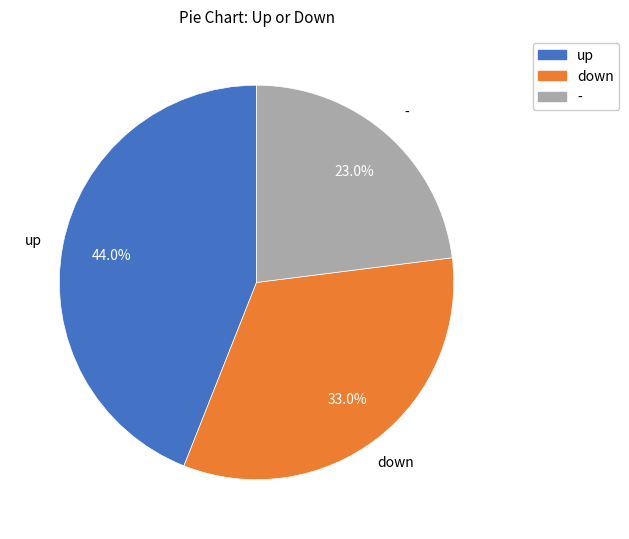

What percentage do down and - together represent?

56.0%